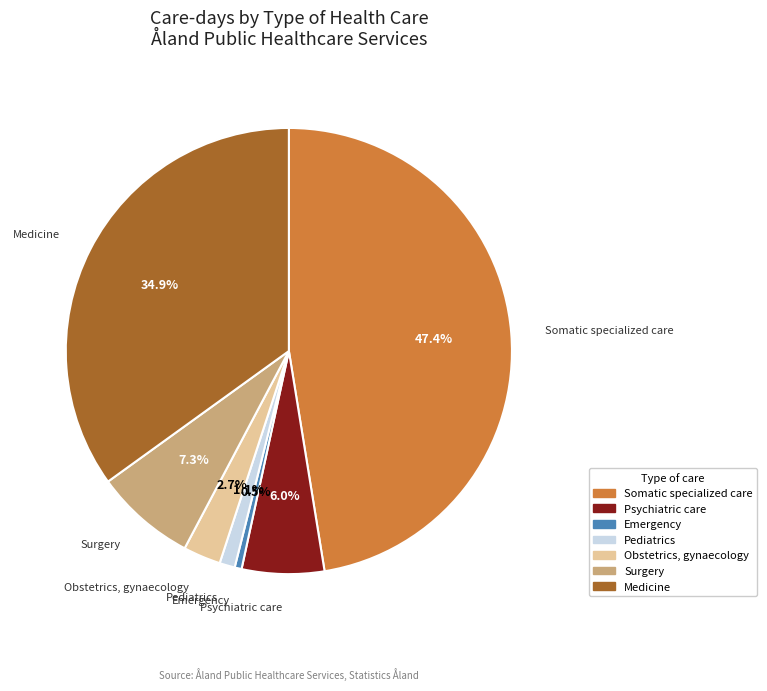

Is it true that Psychiatric care is 6% of the pie?

True